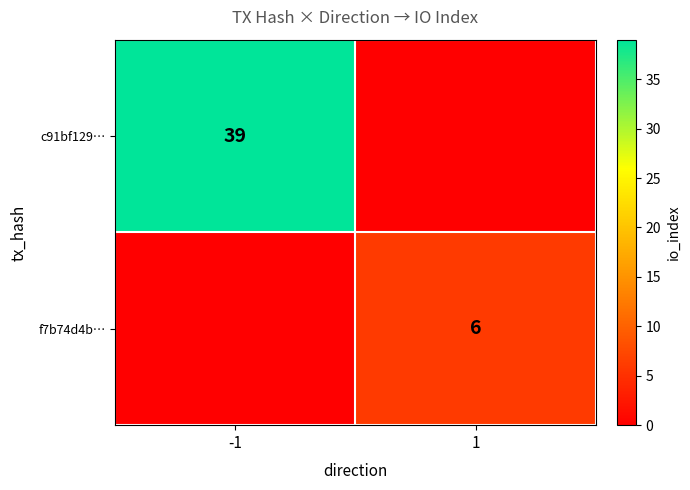

The value of c91bf129… at -1 is 39. True or false?

True